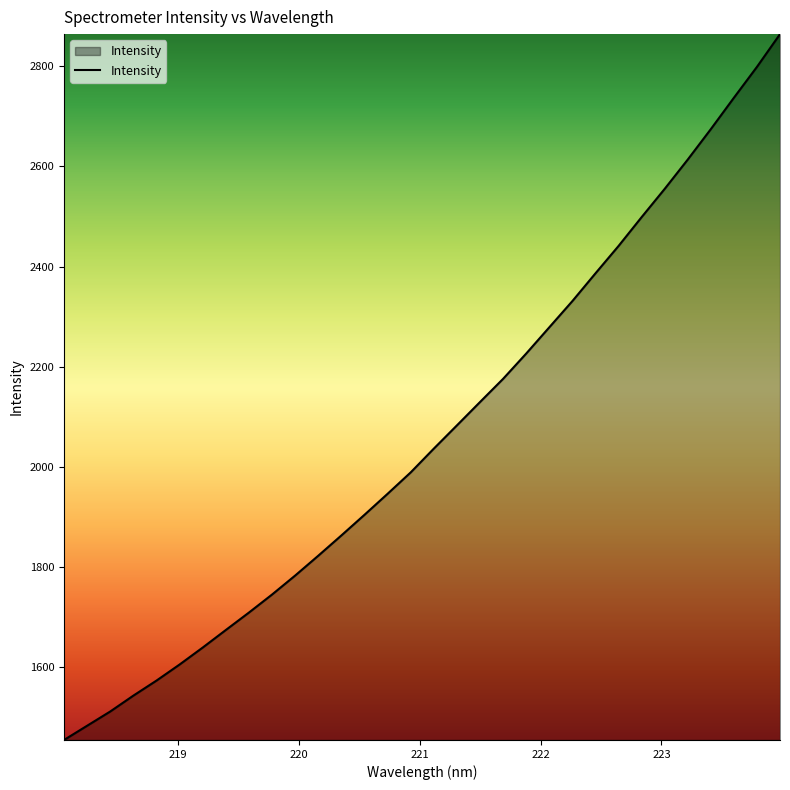

What is the difference between the maximum and minimum values?

1410.4